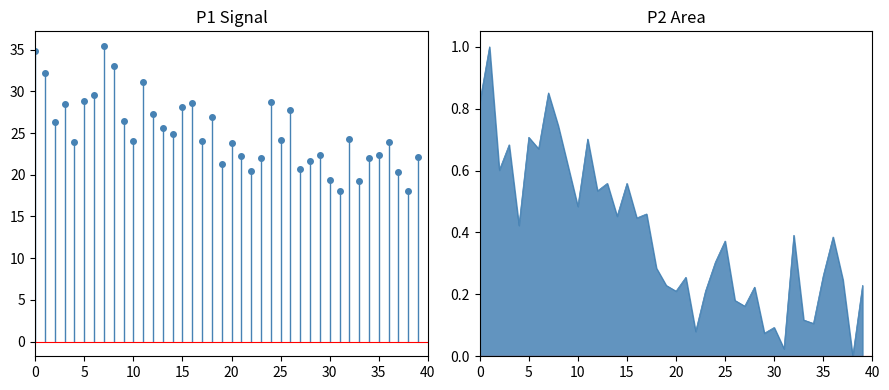

What value does the data have at 15?

28.1